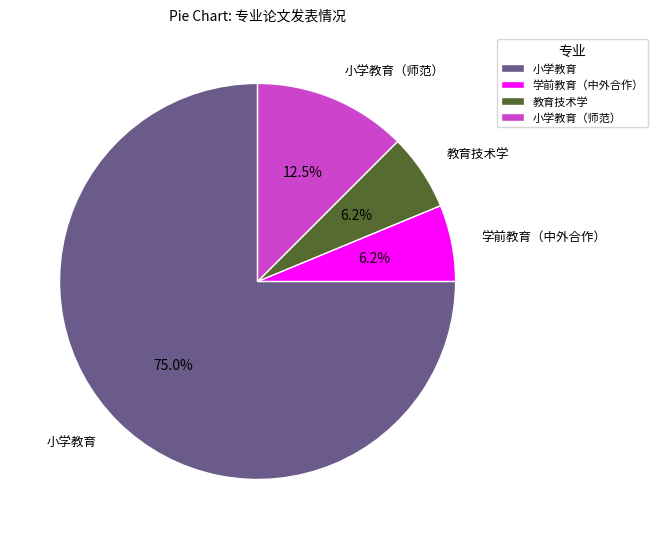

Count the number of slices in the pie.

4